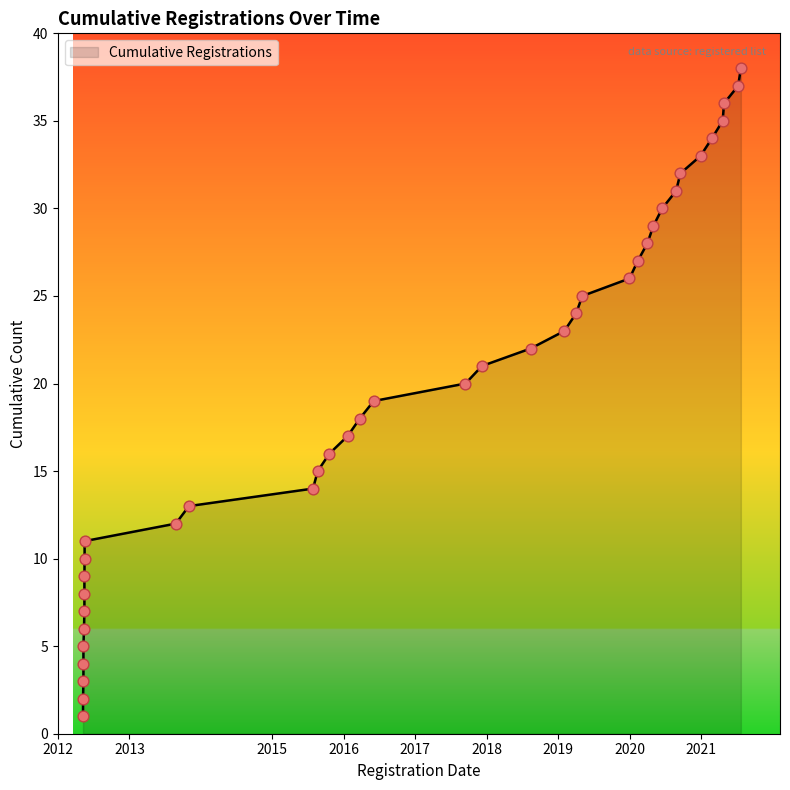

What is the change in value from 2015-08-21 to 2020-02-11?

+12